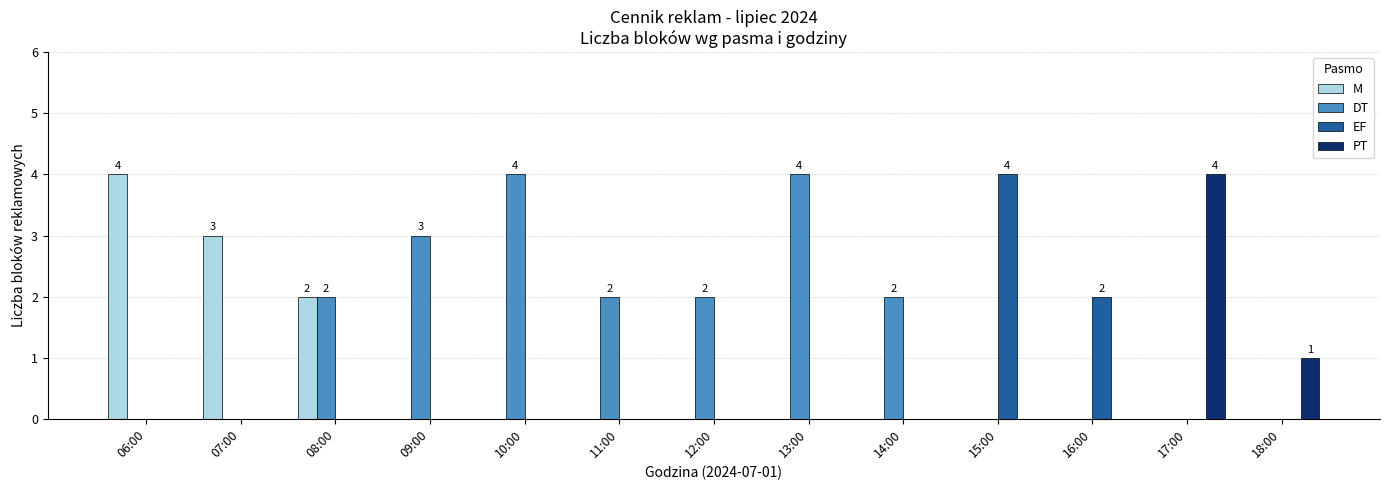

Is the value of EF at 16:00 greater than the value of DT at 10:00?

No